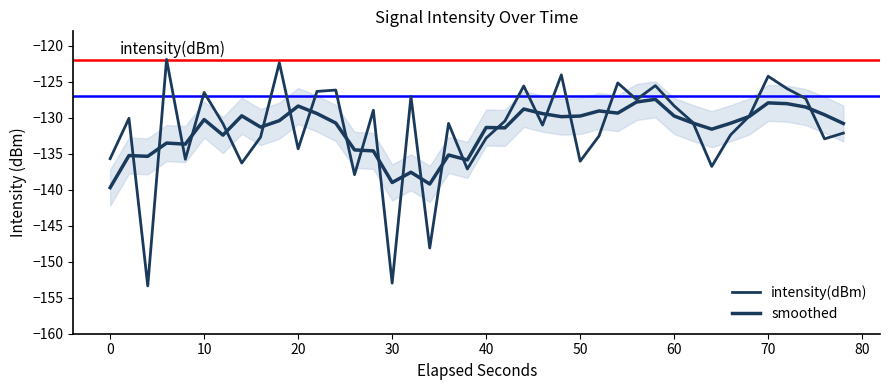

What are all the series names shown in the legend?

intensity(dBm), smoothed